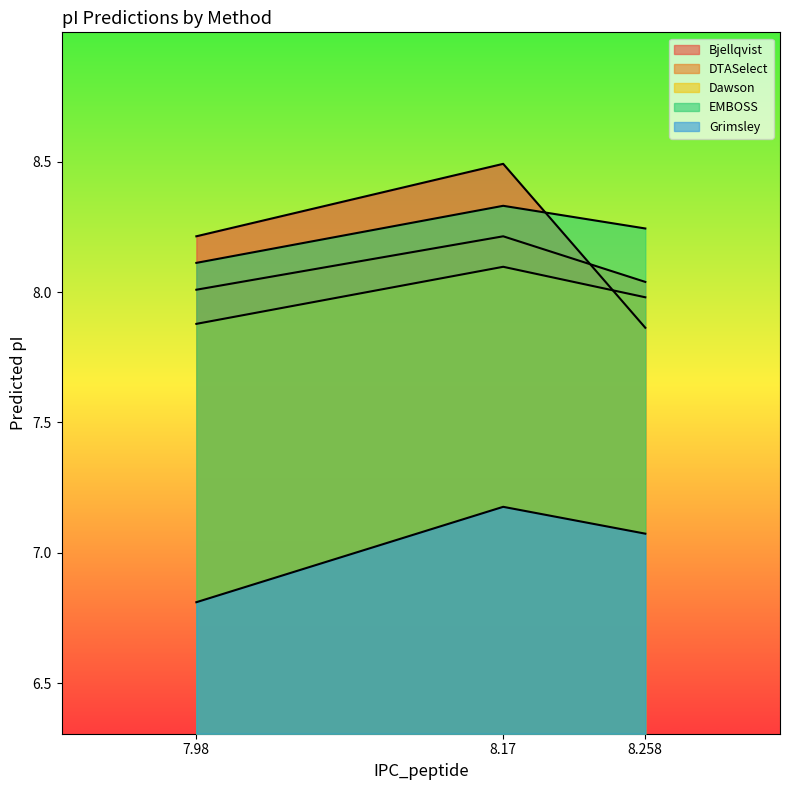

How many values in the Bjellqvist series are below 8?

1